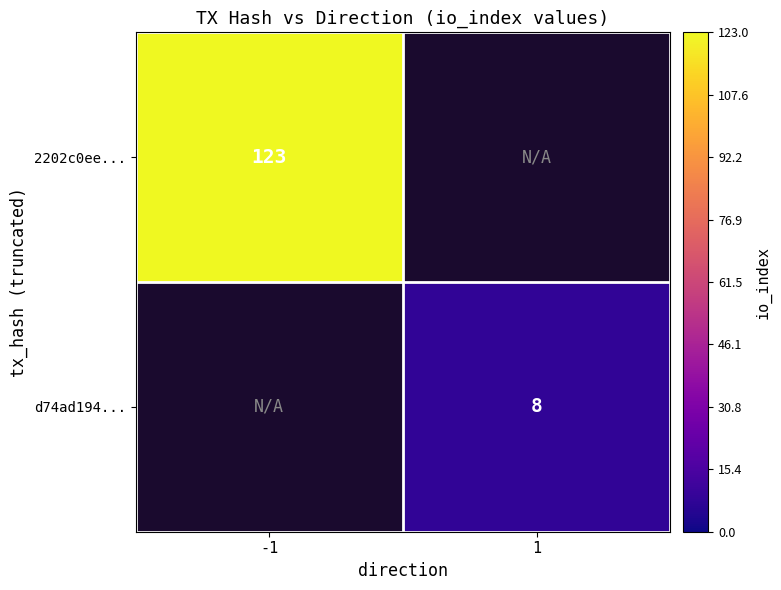

The value of d74ad194... at 1 is 3. True or false?

False